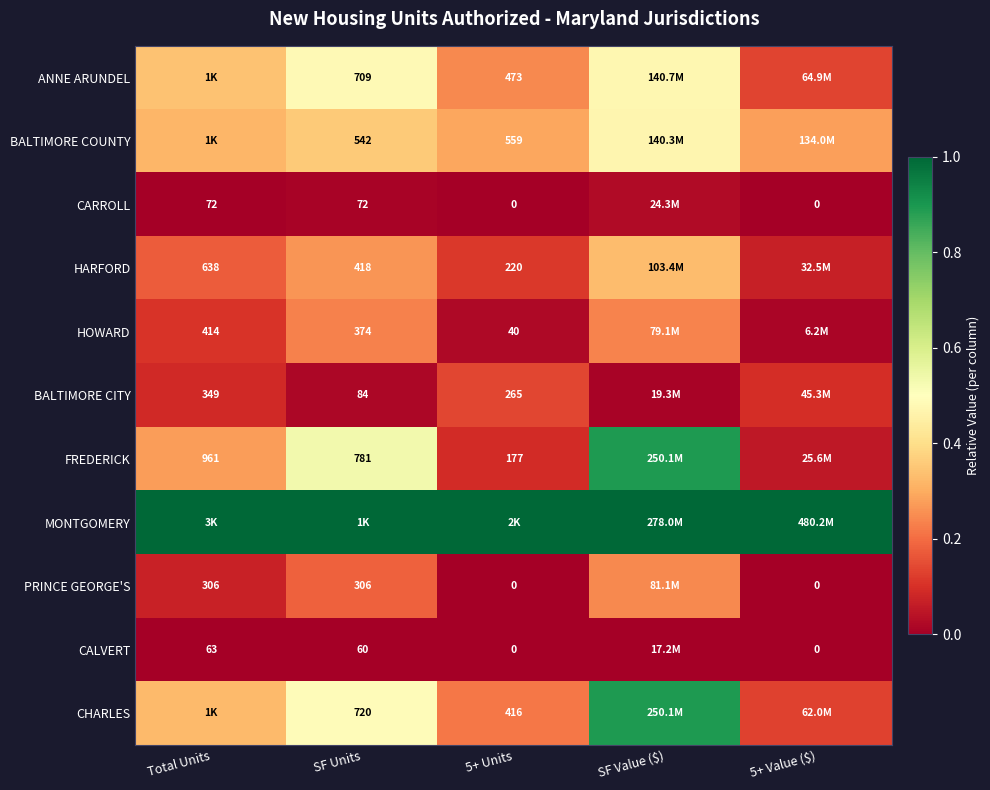

Is the value of PRINCE GEORGE'S at 5+ Units greater than the value of HARFORD at Total Units?

No